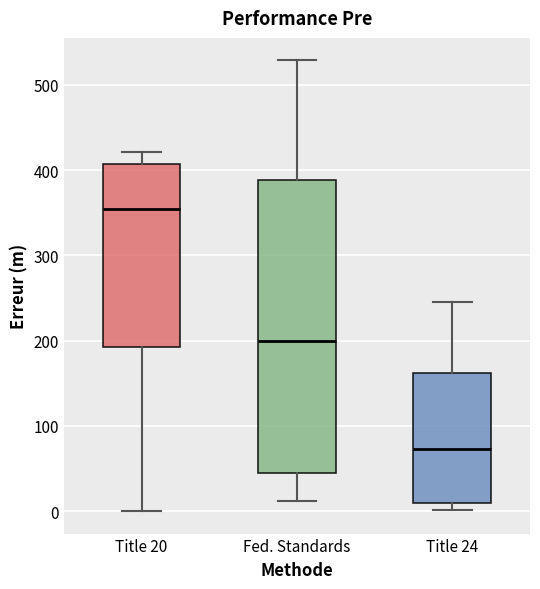

Reading left to right, read every box against the y-axis: the position of its median line, the range the box covers, and the ends of its whiskers. The values are not printed on the chart, so give them approximately, as read against the axis.

Title 20: median 350, box 190 to 410, whiskers 0 to 420
Fed. Standards: median 200, box 50 to 390, whiskers 10 to 530
Title 24: median 70, box 10 to 160, whiskers 0 to 250